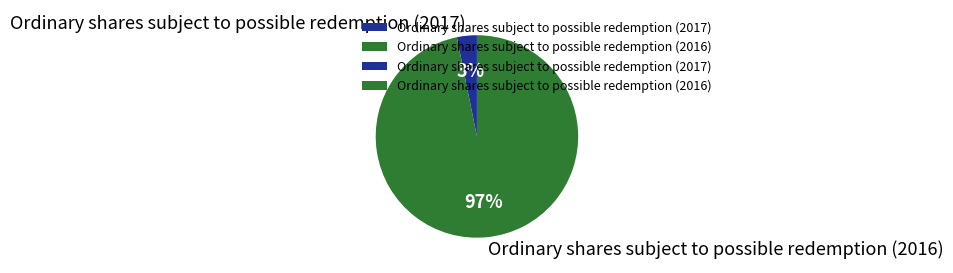

Is it true that Ordinary shares subject to possible redemption (2016) is 91% of the pie?

False